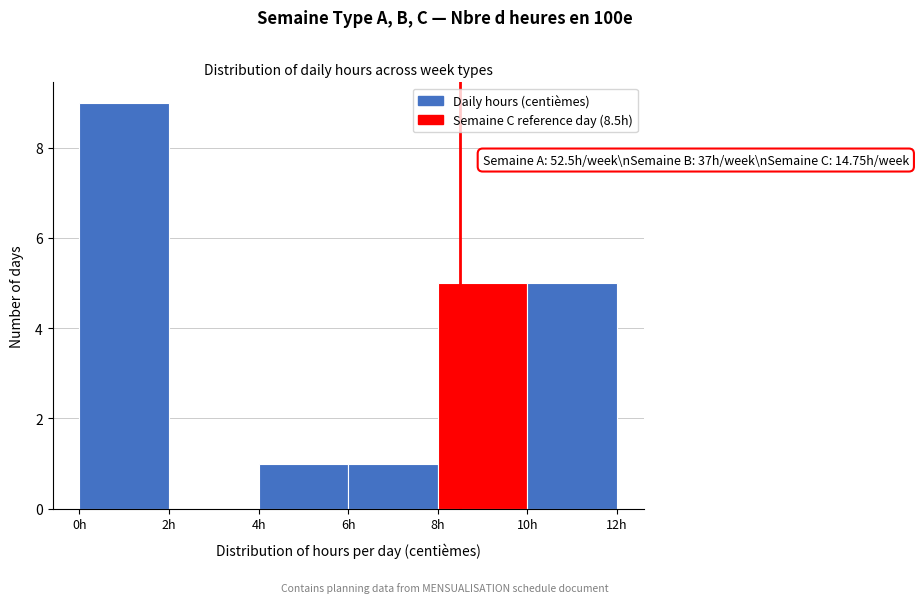

Which range on the x-axis has the tallest bar?

0 to 2